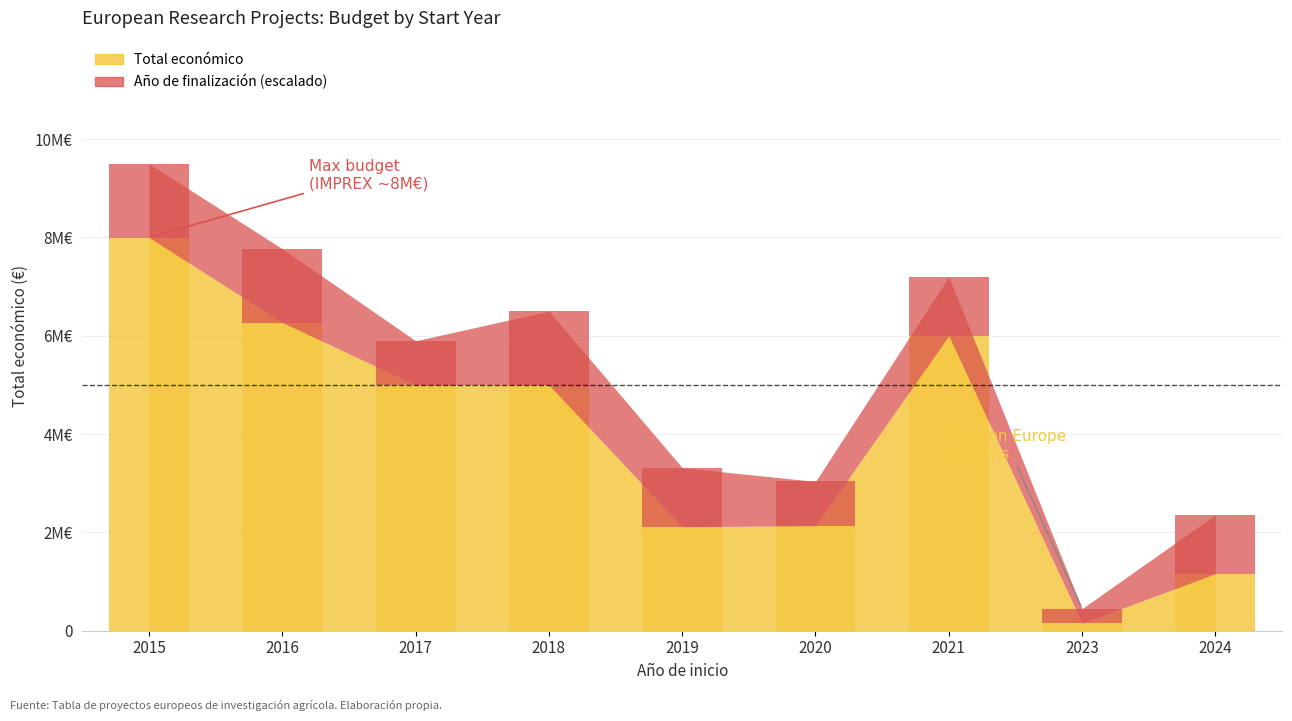

List the labels in order of value, largest first.

2015, 2016, 2021, 2018, 2017, 2020, 2019, 2024, 2023